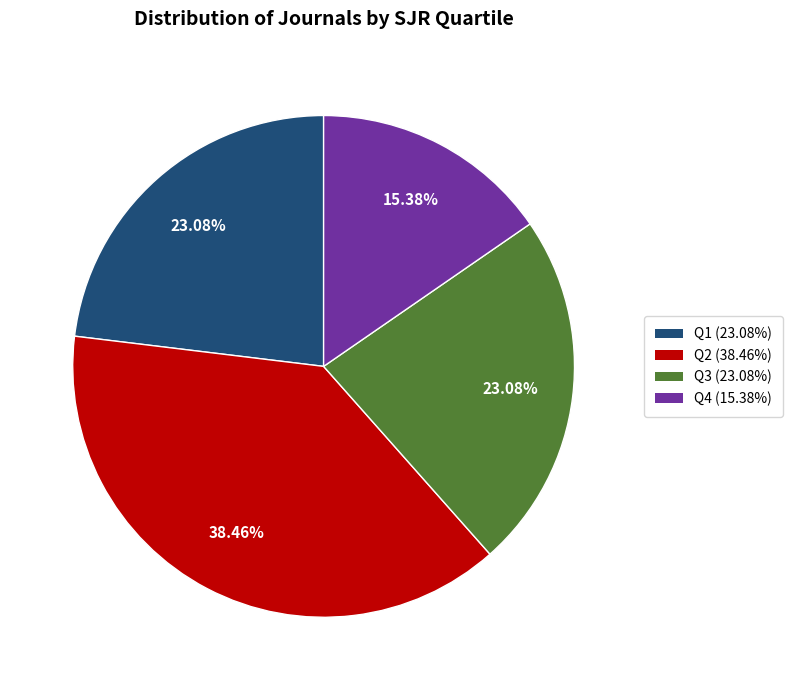

Which slice is the smallest?

Q4